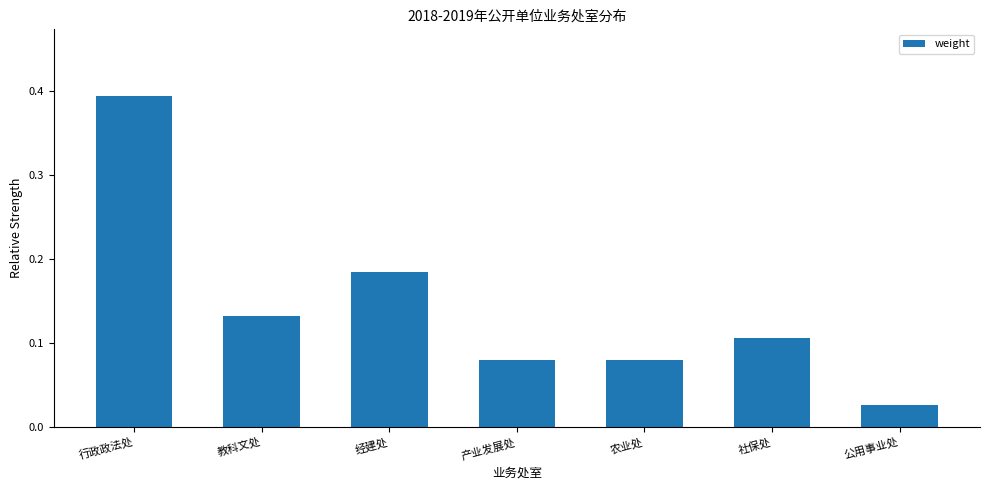

What is the sum of all values?

1.0